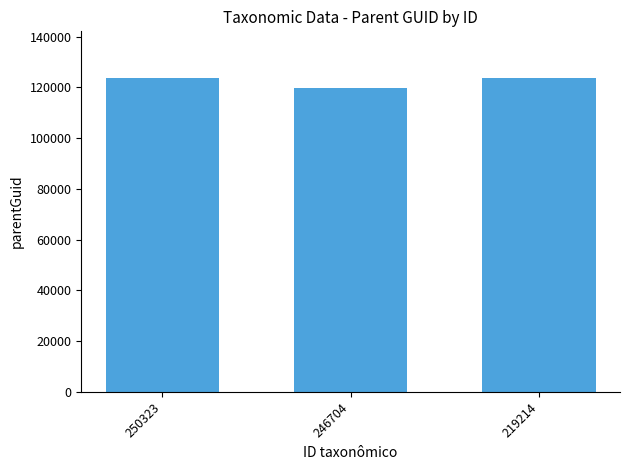

What is the value of the 2nd bar from the left?

119695